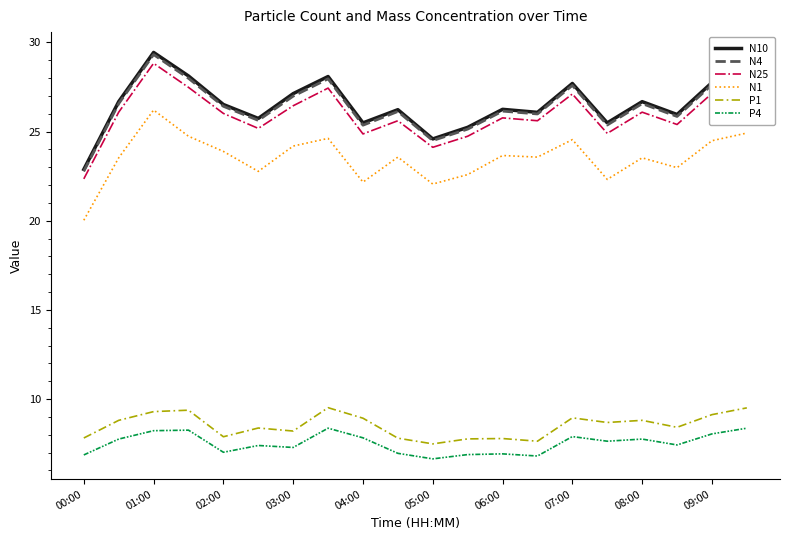

Which series has the widest spread of values?

N10